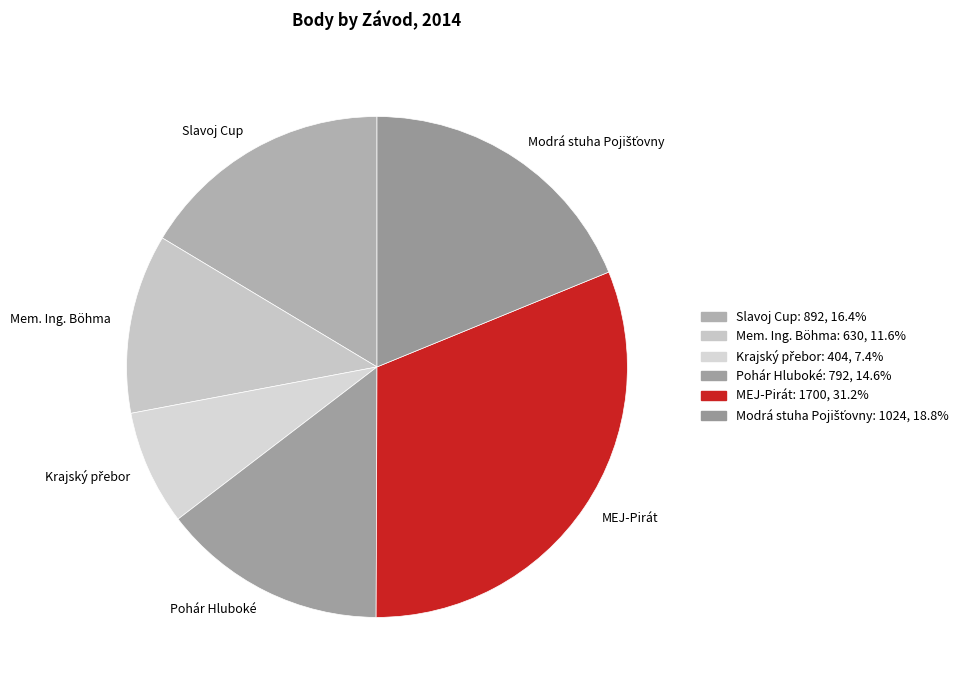

Does Slavoj Cup account for over 50% of the chart?

No